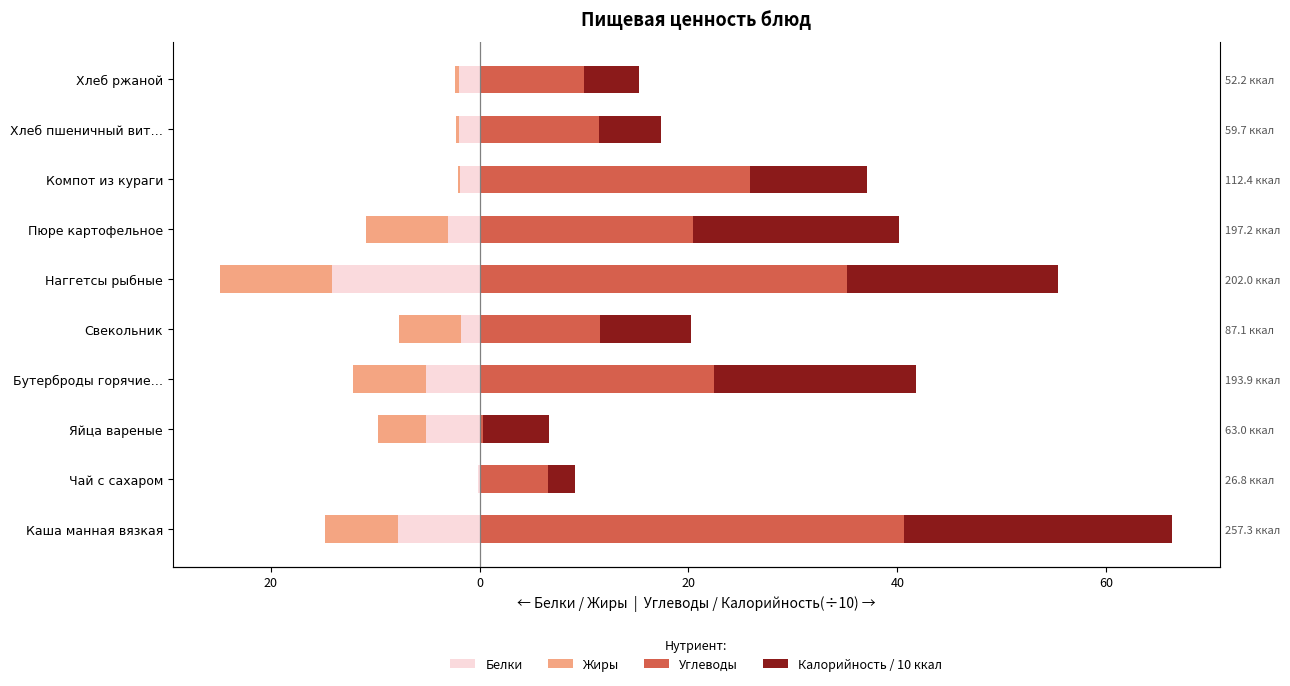

What is the lowest value of the Белки series?

-14.2